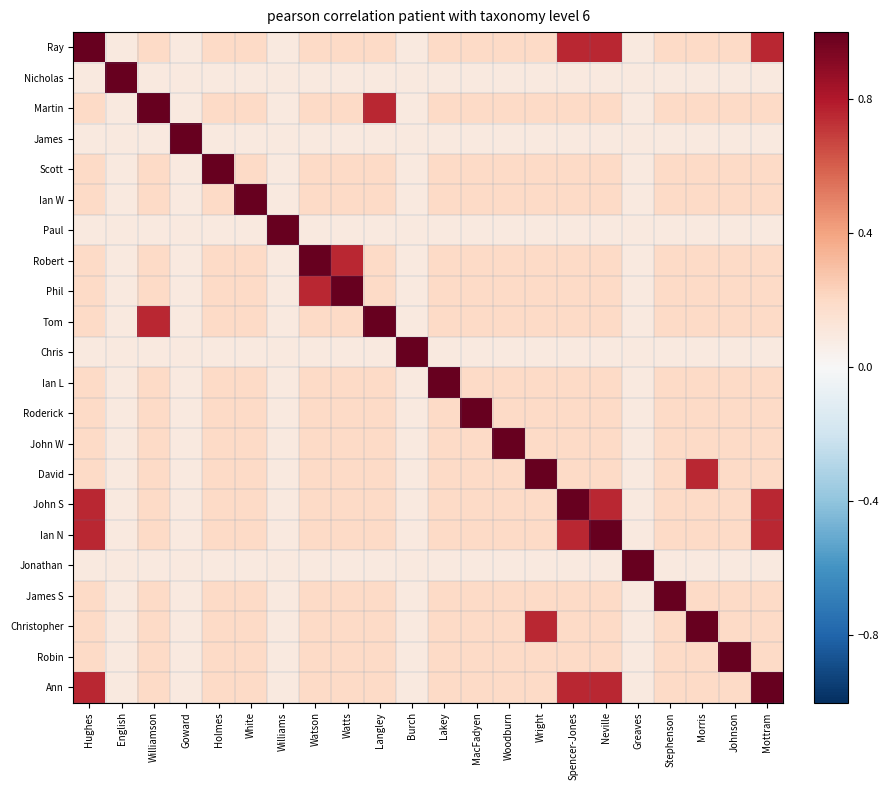

Reading left to right, list all the values displayed in this chart.

Ray: Hughes=1.0	English=0.1	Williamson=0.2	Goward=0.1	Holmes=0.2	White=0.2	Williams=0.1	Watson=0.2	Watts=0.2	Langley=0.2	Burch=0.1	Lakey=0.2	MacFadyen=0.2	Woodburn=0.2	Wright=0.2	Spencer-Jones=0.8	Neville=0.8	Greaves=0.1	Stephenson=0.2	Morris=0.2	Johnson=0.2	Mottram=0.8
Nicholas: Hughes=0.1	English=1.0	Williamson=0.1	Goward=0.1	Holmes=0.1	White=0.1	Williams=0.1	Watson=0.1	Watts=0.1	Langley=0.1	Burch=0.1	Lakey=0.1	MacFadyen=0.1	Woodburn=0.1	Wright=0.1	Spencer-Jones=0.1	Neville=0.1	Greaves=0.1	Stephenson=0.1	Morris=0.1	Johnson=0.1	Mottram=0.1
Martin: Hughes=0.2	English=0.1	Williamson=1.0	Goward=0.1	Holmes=0.2	White=0.2	Williams=0.1	Watson=0.2	Watts=0.2	Langley=0.8	Burch=0.1	Lakey=0.2	MacFadyen=0.2	Woodburn=0.2	Wright=0.2	Spencer-Jones=0.2	Neville=0.2	Greaves=0.1	Stephenson=0.2	Morris=0.2	Johnson=0.2	Mottram=0.2
James: Hughes=0.1	English=0.1	Williamson=0.1	Goward=1.0	Holmes=0.1	White=0.1	Williams=0.1	Watson=0.1	Watts=0.1	Langley=0.1	Burch=0.1	Lakey=0.1	MacFadyen=0.1	Woodburn=0.1	Wright=0.1	Spencer-Jones=0.1	Neville=0.1	Greaves=0.1	Stephenson=0.1	Morris=0.1	Johnson=0.1	Mottram=0.1
Scott: Hughes=0.2	English=0.1	Williamson=0.2	Goward=0.1	Holmes=1.0	White=0.2	Williams=0.1	Watson=0.2	Watts=0.2	Langley=0.2	Burch=0.1	Lakey=0.2	MacFadyen=0.2	Woodburn=0.2	Wright=0.2	Spencer-Jones=0.2	Neville=0.2	Greaves=0.1	Stephenson=0.2	Morris=0.2	Johnson=0.2	Mottram=0.2
Ian W: Hughes=0.2	English=0.1	Williamson=0.2	Goward=0.1	Holmes=0.2	White=1.0	Williams=0.1	Watson=0.2	Watts=0.2	Langley=0.2	Burch=0.1	Lakey=0.2	MacFadyen=0.2	Woodburn=0.2	Wright=0.2	Spencer-Jones=0.2	Neville=0.2	Greaves=0.1	Stephenson=0.2	Morris=0.2	Johnson=0.2	Mottram=0.2
Paul: Hughes=0.1	English=0.1	Williamson=0.1	Goward=0.1	Holmes=0.1	White=0.1	Williams=1.0	Watson=0.1	Watts=0.1	Langley=0.1	Burch=0.1	Lakey=0.1	MacFadyen=0.1	Woodburn=0.1	Wright=0.1	Spencer-Jones=0.1	Neville=0.1	Greaves=0.1	Stephenson=0.1	Morris=0.1	Johnson=0.1	Mottram=0.1
Robert: Hughes=0.2	English=0.1	Williamson=0.2	Goward=0.1	Holmes=0.2	White=0.2	Williams=0.1	Watson=1.0	Watts=0.8	Langley=0.2	Burch=0.1	Lakey=0.2	MacFadyen=0.2	Woodburn=0.2	Wright=0.2	Spencer-Jones=0.2	Neville=0.2	Greaves=0.1	Stephenson=0.2	Morris=0.2	Johnson=0.2	Mottram=0.2
Phil: Hughes=0.2	English=0.1	Williamson=0.2	Goward=0.1	Holmes=0.2	White=0.2	Williams=0.1	Watson=0.8	Watts=1.0	Langley=0.2	Burch=0.1	Lakey=0.2	MacFadyen=0.2	Woodburn=0.2	Wright=0.2	Spencer-Jones=0.2	Neville=0.2	Greaves=0.1	Stephenson=0.2	Morris=0.2	Johnson=0.2	Mottram=0.2
Tom: Hughes=0.2	English=0.1	Williamson=0.8	Goward=0.1	Holmes=0.2	White=0.2	Williams=0.1	Watson=0.2	Watts=0.2	Langley=1.0	Burch=0.1	Lakey=0.2	MacFadyen=0.2	Woodburn=0.2	Wright=0.2	Spencer-Jones=0.2	Neville=0.2	Greaves=0.1	Stephenson=0.2	Morris=0.2	Johnson=0.2	Mottram=0.2
Chris: Hughes=0.1	English=0.1	Williamson=0.1	Goward=0.1	Holmes=0.1	White=0.1	Williams=0.1	Watson=0.1	Watts=0.1	Langley=0.1	Burch=1.0	Lakey=0.1	MacFadyen=0.1	Woodburn=0.1	Wright=0.1	Spencer-Jones=0.1	Neville=0.1	Greaves=0.1	Stephenson=0.1	Morris=0.1	Johnson=0.1	Mottram=0.1
Ian L: Hughes=0.2	English=0.1	Williamson=0.2	Goward=0.1	Holmes=0.2	White=0.2	Williams=0.1	Watson=0.2	Watts=0.2	Langley=0.2	Burch=0.1	Lakey=1.0	MacFadyen=0.2	Woodburn=0.2	Wright=0.2	Spencer-Jones=0.2	Neville=0.2	Greaves=0.1	Stephenson=0.2	Morris=0.2	Johnson=0.2	Mottram=0.2
Roderick: Hughes=0.2	English=0.1	Williamson=0.2	Goward=0.1	Holmes=0.2	White=0.2	Williams=0.1	Watson=0.2	Watts=0.2	Langley=0.2	Burch=0.1	Lakey=0.2	MacFadyen=1.0	Woodburn=0.2	Wright=0.2	Spencer-Jones=0.2	Neville=0.2	Greaves=0.1	Stephenson=0.2	Morris=0.2	Johnson=0.2	Mottram=0.2
John W: Hughes=0.2	English=0.1	Williamson=0.2	Goward=0.1	Holmes=0.2	White=0.2	Williams=0.1	Watson=0.2	Watts=0.2	Langley=0.2	Burch=0.1	Lakey=0.2	MacFadyen=0.2	Woodburn=1.0	Wright=0.2	Spencer-Jones=0.2	Neville=0.2	Greaves=0.1	Stephenson=0.2	Morris=0.2	Johnson=0.2	Mottram=0.2
David: Hughes=0.2	English=0.1	Williamson=0.2	Goward=0.1	Holmes=0.2	White=0.2	Williams=0.1	Watson=0.2	Watts=0.2	Langley=0.2	Burch=0.1	Lakey=0.2	MacFadyen=0.2	Woodburn=0.2	Wright=1.0	Spencer-Jones=0.2	Neville=0.2	Greaves=0.1	Stephenson=0.2	Morris=0.8	Johnson=0.2	Mottram=0.2
John S: Hughes=0.8	English=0.1	Williamson=0.2	Goward=0.1	Holmes=0.2	White=0.2	Williams=0.1	Watson=0.2	Watts=0.2	Langley=0.2	Burch=0.1	Lakey=0.2	MacFadyen=0.2	Woodburn=0.2	Wright=0.2	Spencer-Jones=1.0	Neville=0.8	Greaves=0.1	Stephenson=0.2	Morris=0.2	Johnson=0.2	Mottram=0.8
Ian N: Hughes=0.8	English=0.1	Williamson=0.2	Goward=0.1	Holmes=0.2	White=0.2	Williams=0.1	Watson=0.2	Watts=0.2	Langley=0.2	Burch=0.1	Lakey=0.2	MacFadyen=0.2	Woodburn=0.2	Wright=0.2	Spencer-Jones=0.8	Neville=1.0	Greaves=0.1	Stephenson=0.2	Morris=0.2	Johnson=0.2	Mottram=0.8
Jonathan: Hughes=0.1	English=0.1	Williamson=0.1	Goward=0.1	Holmes=0.1	White=0.1	Williams=0.1	Watson=0.1	Watts=0.1	Langley=0.1	Burch=0.1	Lakey=0.1	MacFadyen=0.1	Woodburn=0.1	Wright=0.1	Spencer-Jones=0.1	Neville=0.1	Greaves=1.0	Stephenson=0.1	Morris=0.1	Johnson=0.1	Mottram=0.1
James S: Hughes=0.2	English=0.1	Williamson=0.2	Goward=0.1	Holmes=0.2	White=0.2	Williams=0.1	Watson=0.2	Watts=0.2	Langley=0.2	Burch=0.1	Lakey=0.2	MacFadyen=0.2	Woodburn=0.2	Wright=0.2	Spencer-Jones=0.2	Neville=0.2	Greaves=0.1	Stephenson=1.0	Morris=0.2	Johnson=0.2	Mottram=0.2
Christopher: Hughes=0.2	English=0.1	Williamson=0.2	Goward=0.1	Holmes=0.2	White=0.2	Williams=0.1	Watson=0.2	Watts=0.2	Langley=0.2	Burch=0.1	Lakey=0.2	MacFadyen=0.2	Woodburn=0.2	Wright=0.8	Spencer-Jones=0.2	Neville=0.2	Greaves=0.1	Stephenson=0.2	Morris=1.0	Johnson=0.2	Mottram=0.2
Robin: Hughes=0.2	English=0.1	Williamson=0.2	Goward=0.1	Holmes=0.2	White=0.2	Williams=0.1	Watson=0.2	Watts=0.2	Langley=0.2	Burch=0.1	Lakey=0.2	MacFadyen=0.2	Woodburn=0.2	Wright=0.2	Spencer-Jones=0.2	Neville=0.2	Greaves=0.1	Stephenson=0.2	Morris=0.2	Johnson=1.0	Mottram=0.2
Ann: Hughes=0.8	English=0.1	Williamson=0.2	Goward=0.1	Holmes=0.2	White=0.2	Williams=0.1	Watson=0.2	Watts=0.2	Langley=0.2	Burch=0.1	Lakey=0.2	MacFadyen=0.2	Woodburn=0.2	Wright=0.2	Spencer-Jones=0.8	Neville=0.8	Greaves=0.1	Stephenson=0.2	Morris=0.2	Johnson=0.2	Mottram=1.0